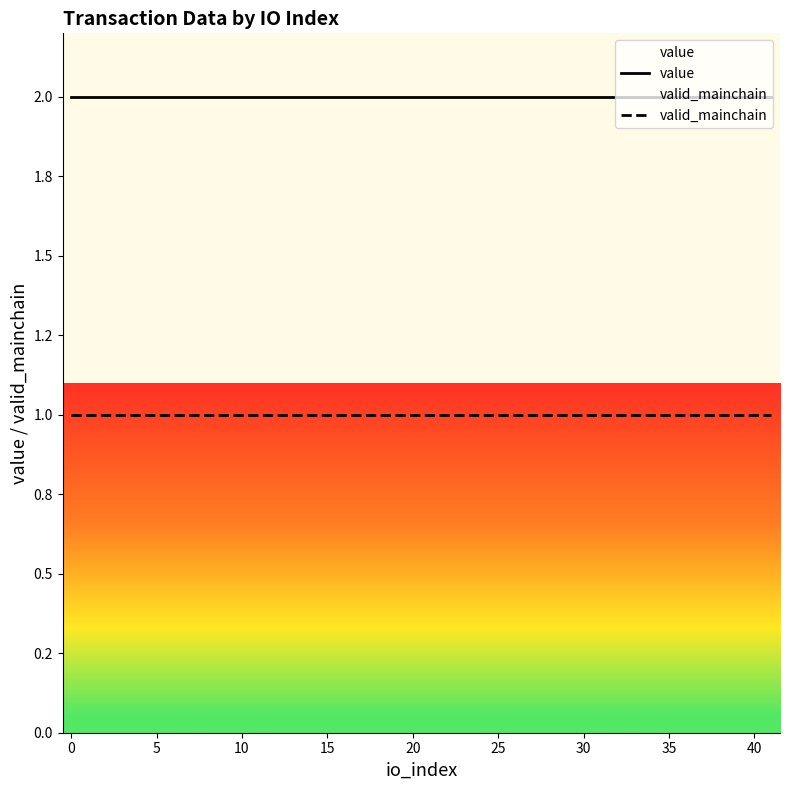

True or false: value and valid_mainchain intersect in this chart.

False